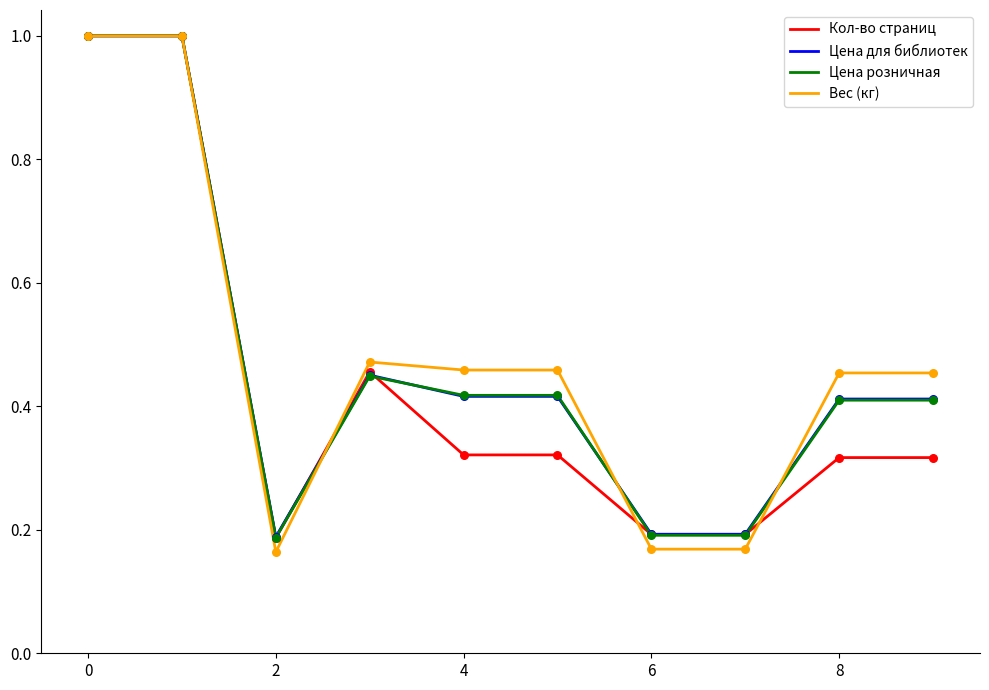

At how many categories does at least one series exceed 0?

10